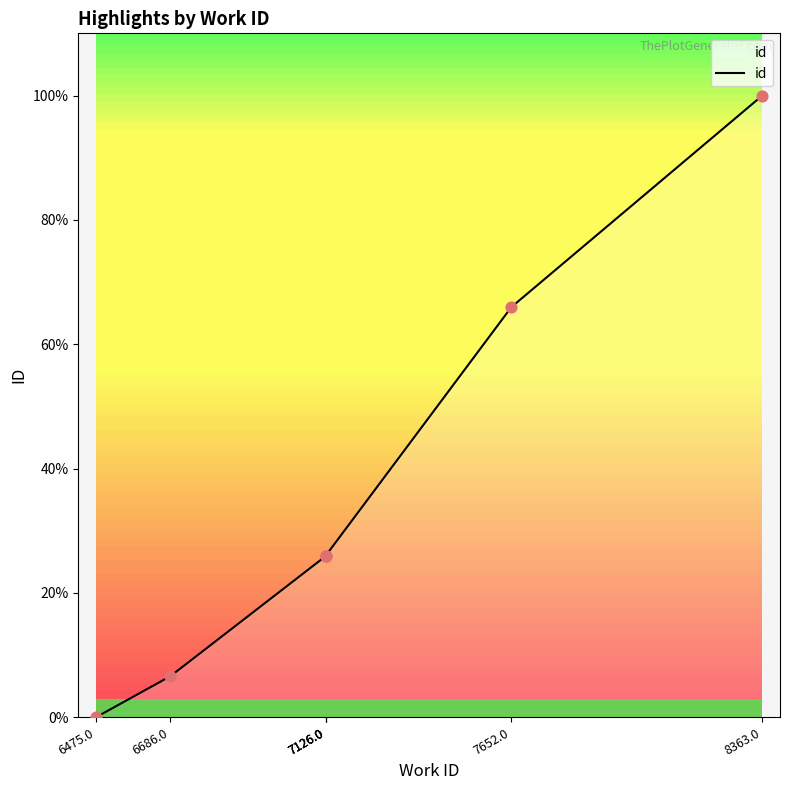

Which has a higher value, 7652.0 or 7126.0?

7652.0